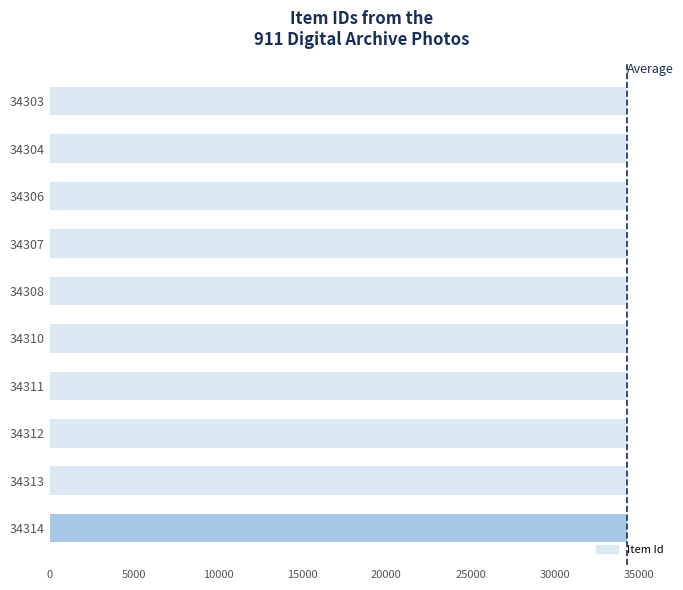

What is the ratio of the value at 34310 to the value at 34303?

1.0